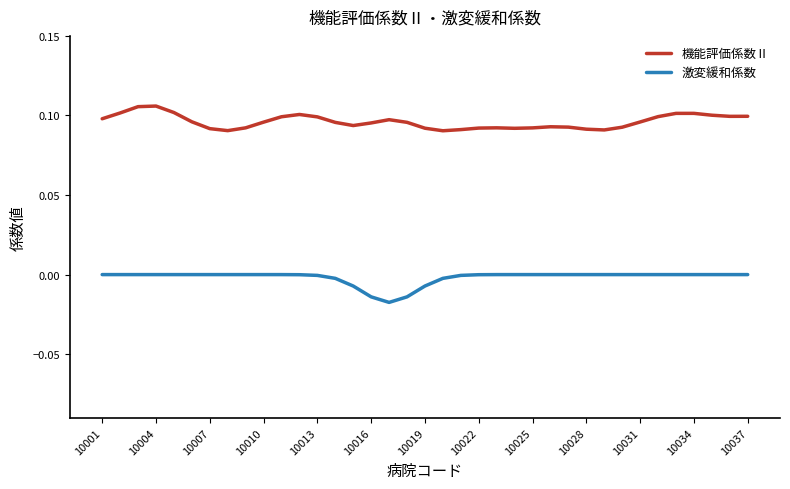

Which series has the largest total across all categories?

機能評価係数Ⅱ